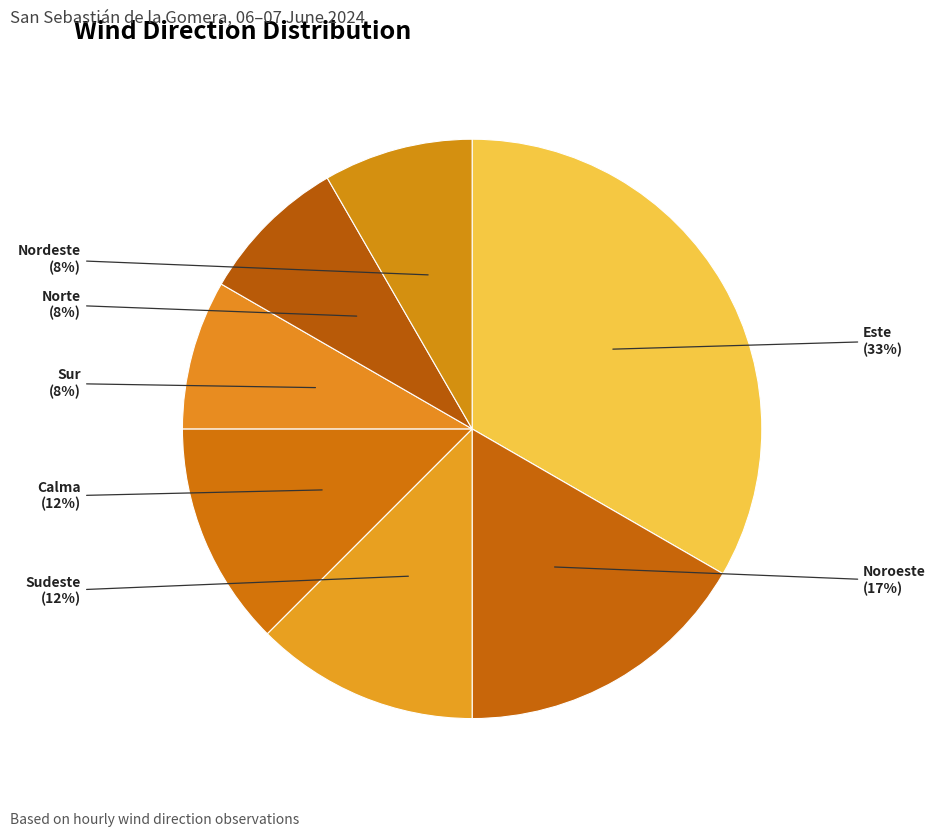

Does any single category account for the majority?

No